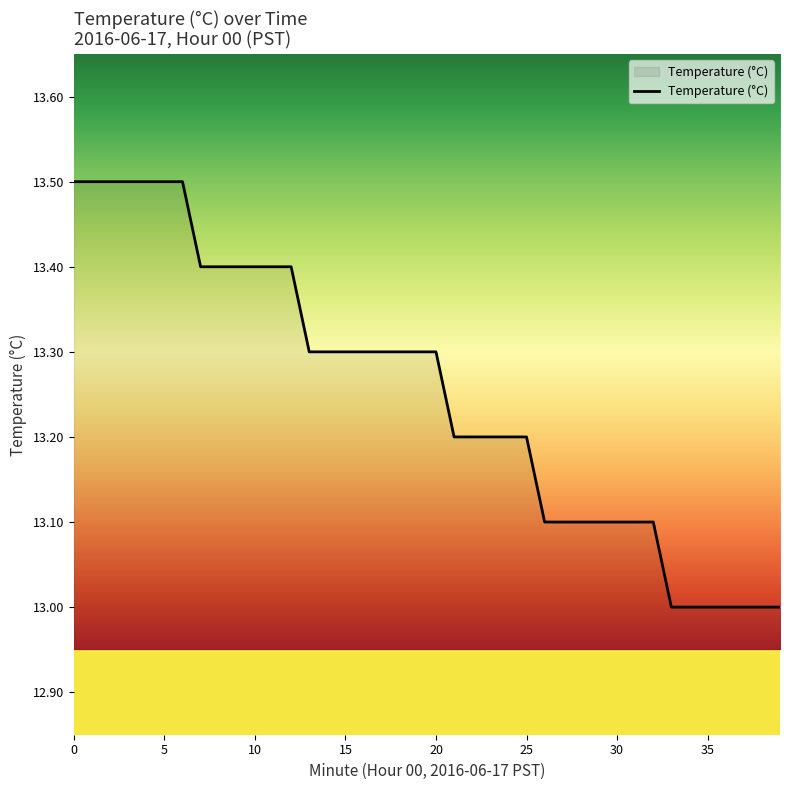

What is the minimum value shown in the chart?

13.0